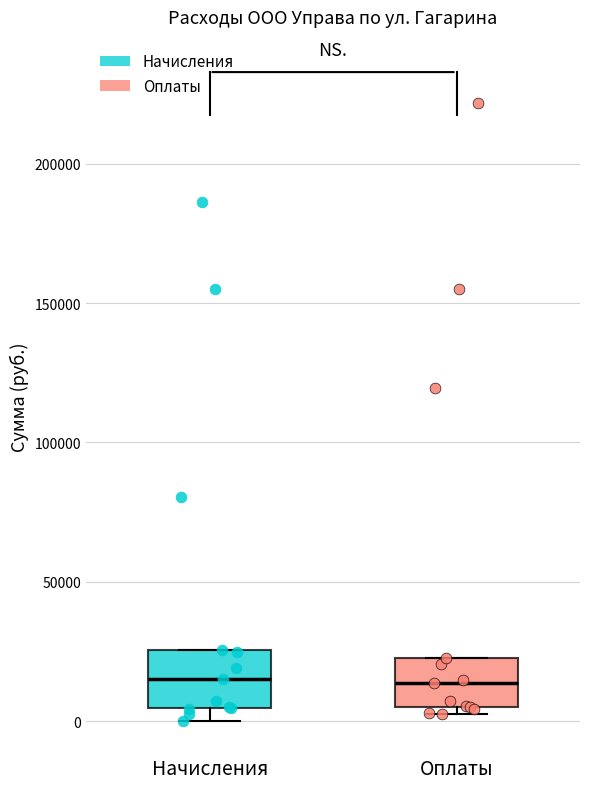

Reading left to right, transcribe this box plot: for each box, give where its median line is, the range the box spans, and where its two whiskers end, as read against the y-axis. The values are not printed on the chart, so give them approximately, as read against the axis.

Начисления: median 15000, box 5000 to 25000, whiskers 0 to 25000
Оплаты: median 15000, box 5000 to 25000, whiskers 5000 (just below the box's lower edge) to 25000